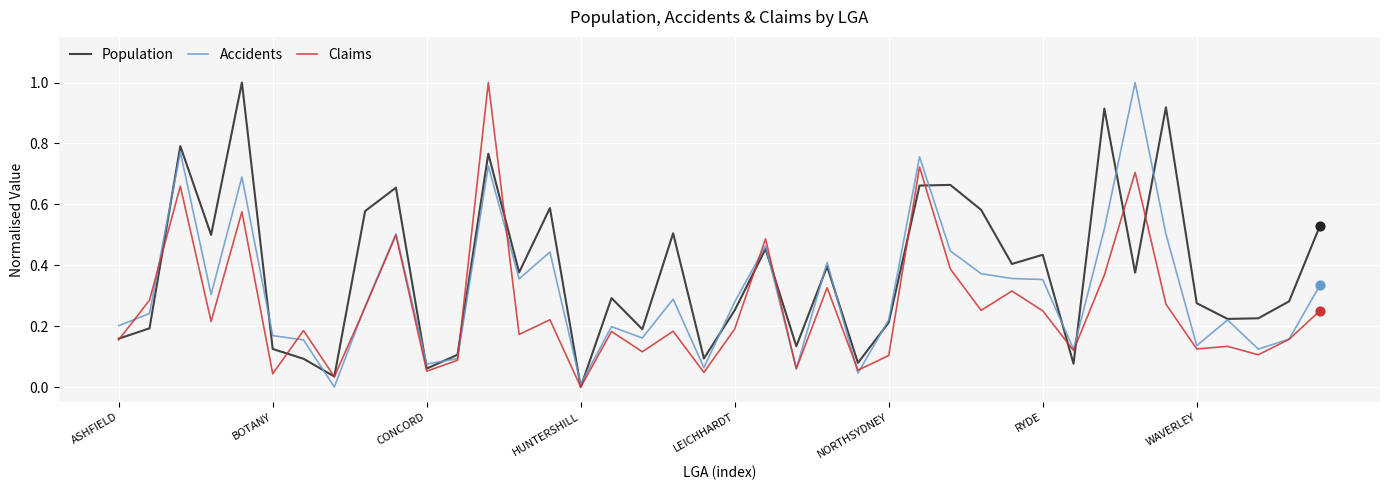

Which series has the largest total across all categories?

Population